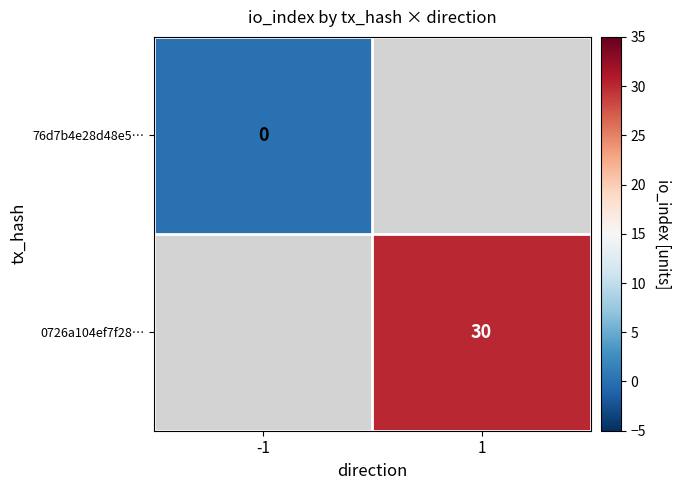

At which label does 76d7b4e28d48e5… reach its minimum?

-1